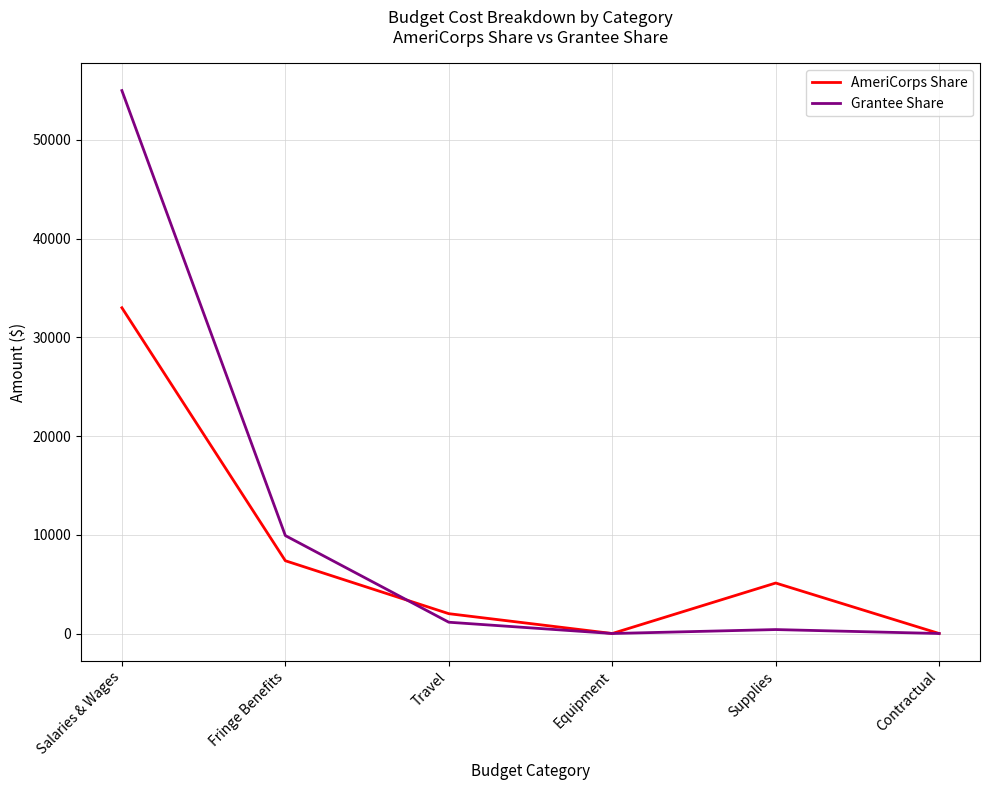

At how many categories does at least one series exceed 48549?

1